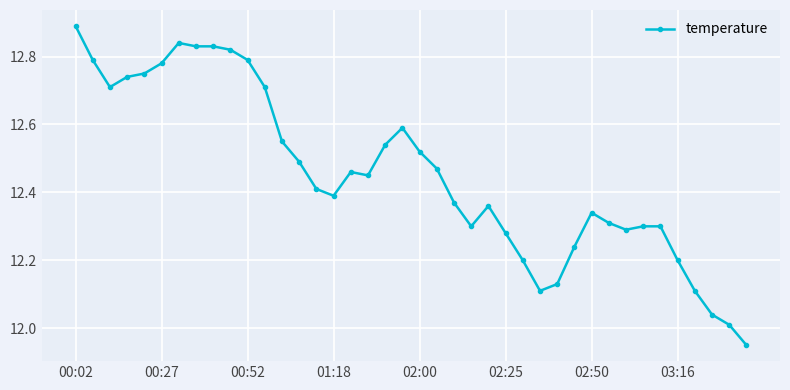

True or false: there are more than 1 points higher than both neighbors.

True